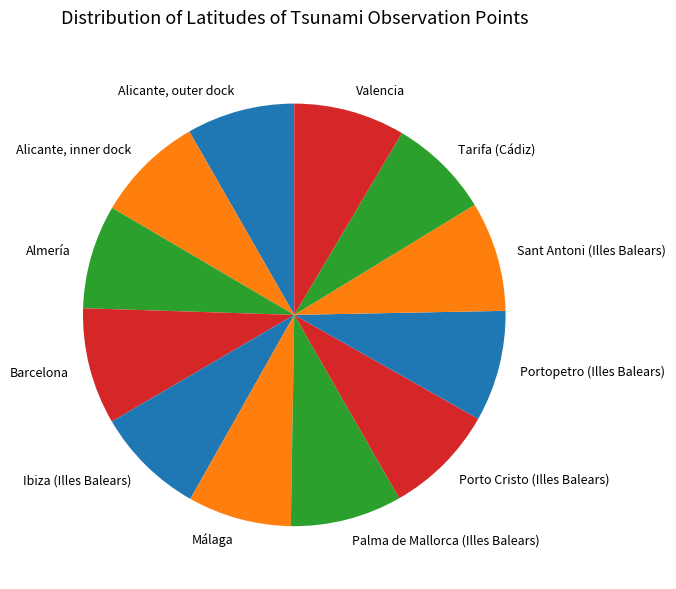

Approximately how many times larger is the value at Porto Cristo (Illes Balears) compared to Almería?

1.1